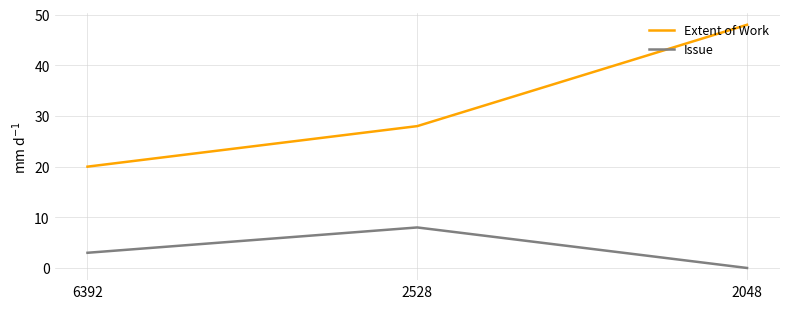

The Extent of Work series shows 28 at 2048. True or false?

False